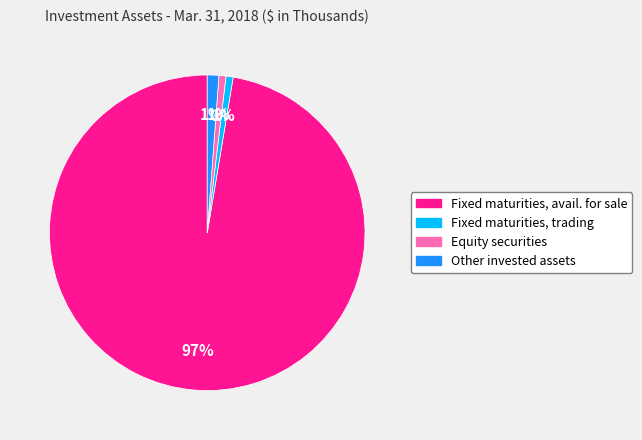

Is it true that Equity securities is 1% of the pie?

True